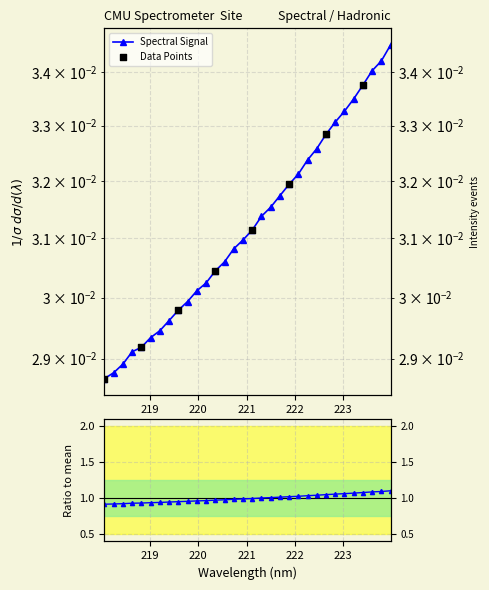

Which has a higher value, 221.6902 or 221.3083?

221.6902